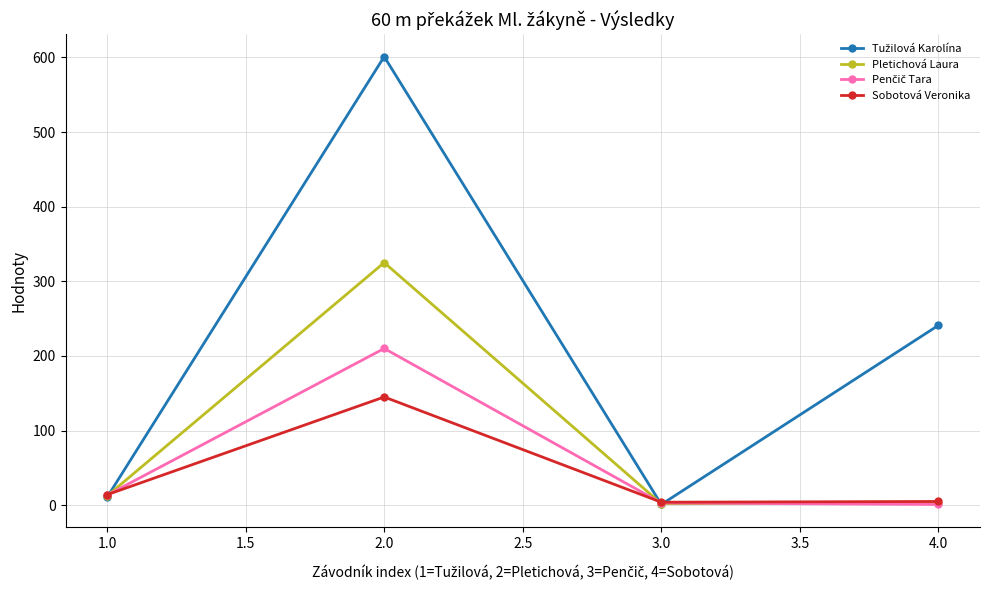

Where is the first local maximum for Sobotová Veronika?

2.0